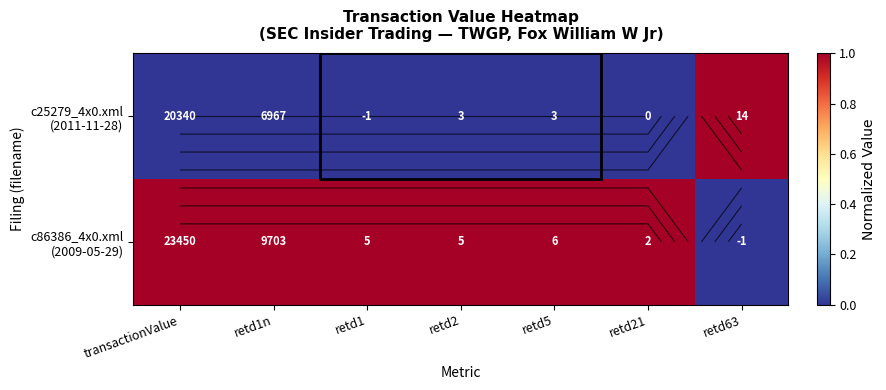

Read the c86386_4x0.xml (2009-05-29) value at retd1n.

1